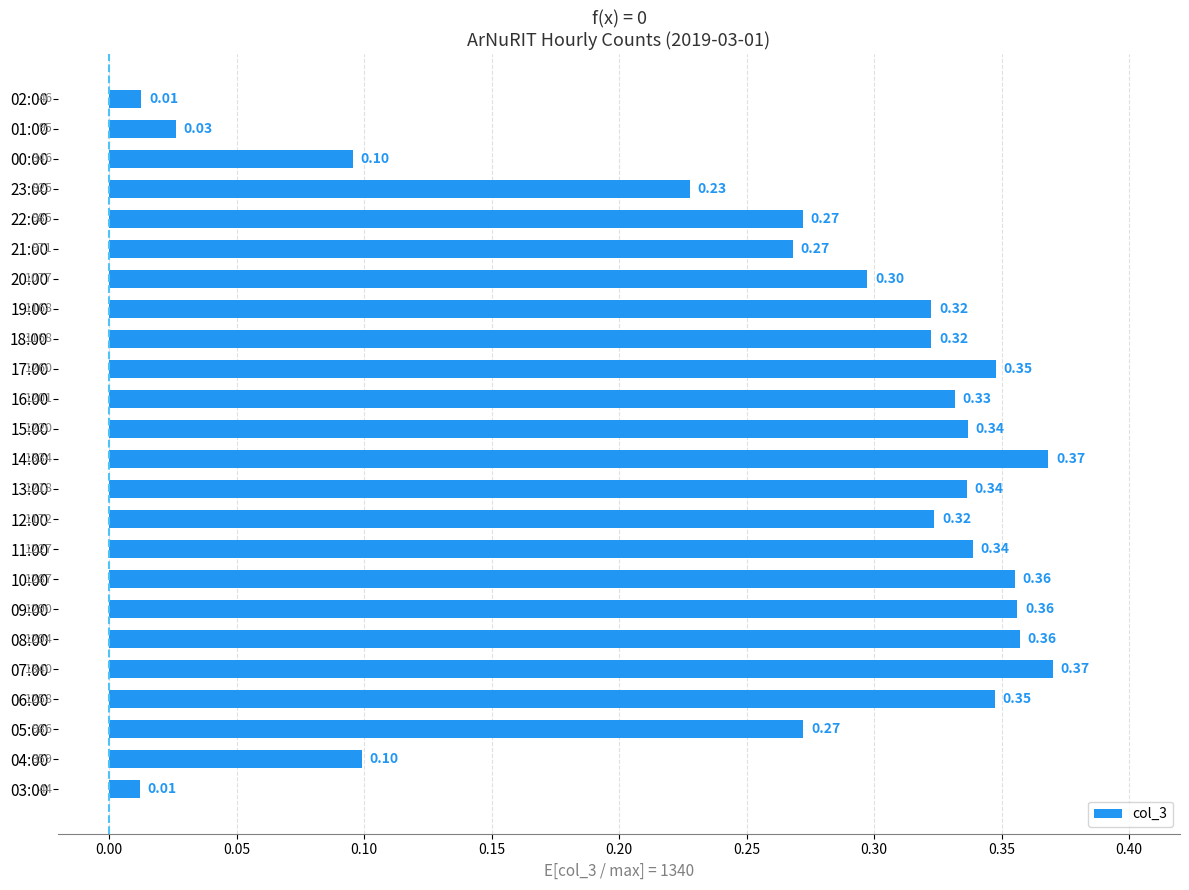

What is the sum of all values?

6.4